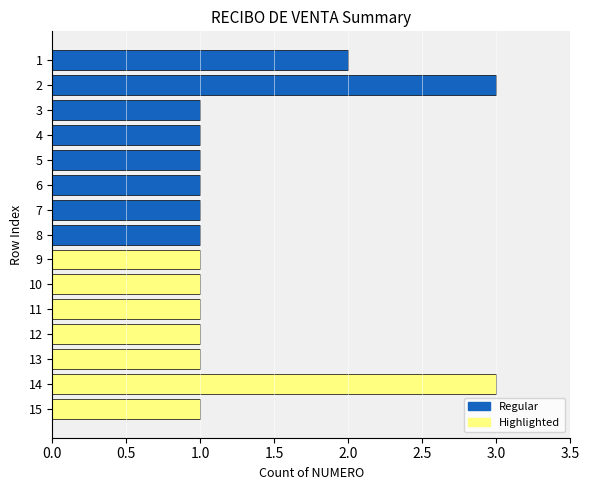

What is the difference between the maximum and minimum values?

2